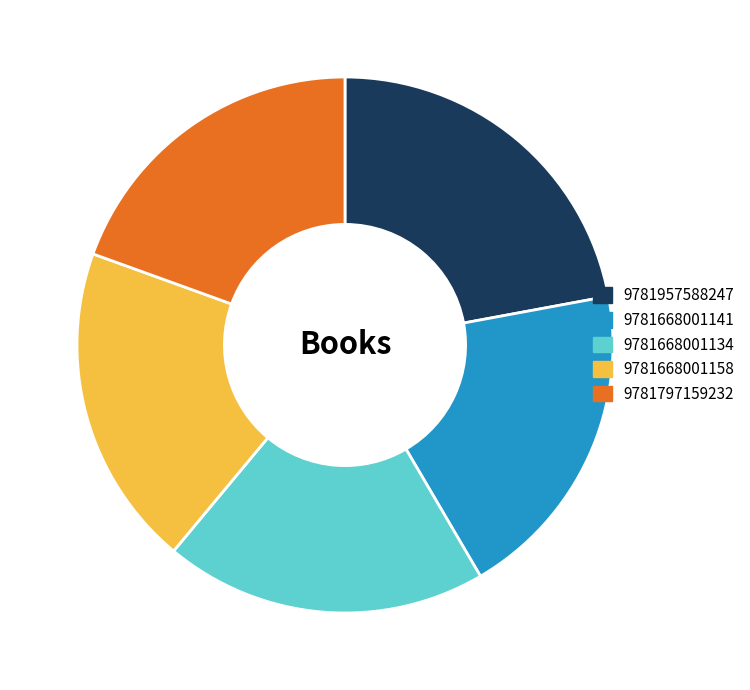

What is the largest slice in the pie chart?

9781957588247